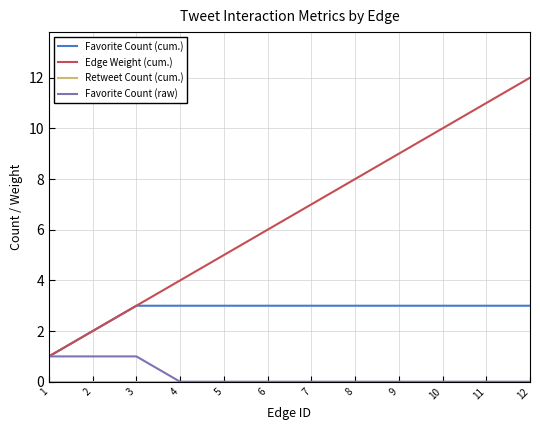

Is the value of Favorite Count (raw) at 6 greater than the value of Favorite Count (cum.) at 11?

No